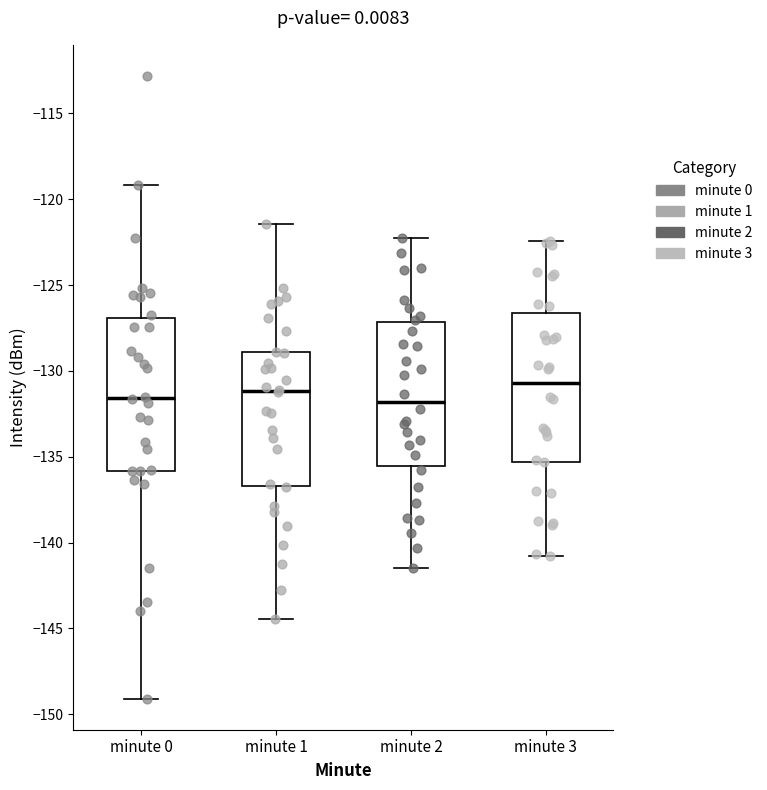

Where is the lower edge of the box for minute 3 on the y-axis? The values are not printed on the chart, so give them approximately, as read against the axis.

-135.5